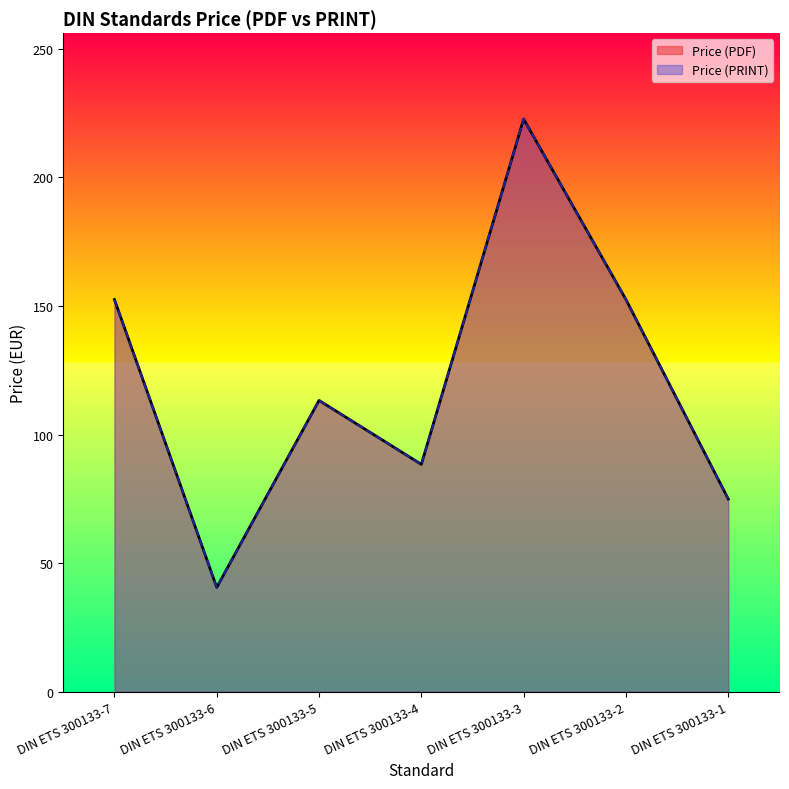

How many data points in Price (PRINT) are less than 113?

3